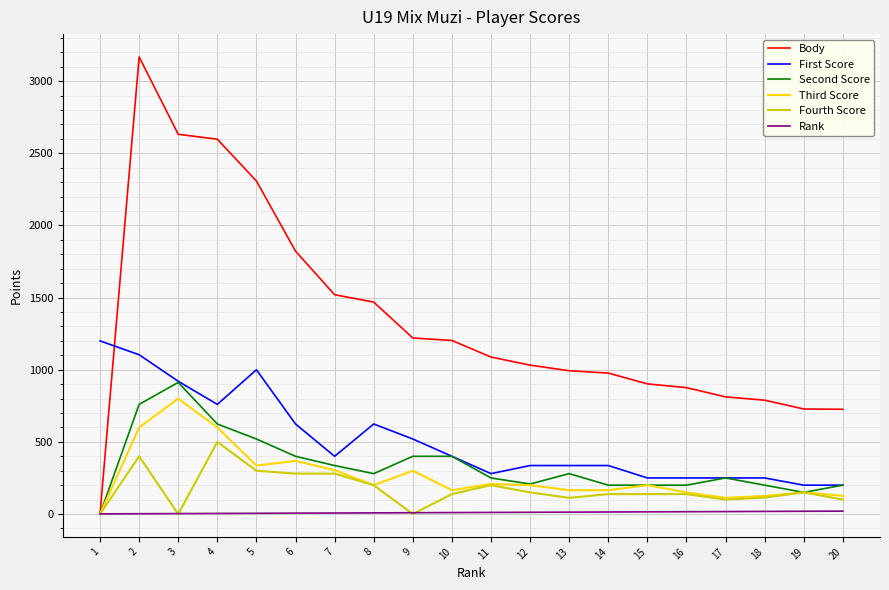

Rank the series by their maximum value, from highest to lowest.

Body, First Score, Second Score, Third Score, Fourth Score, Rank